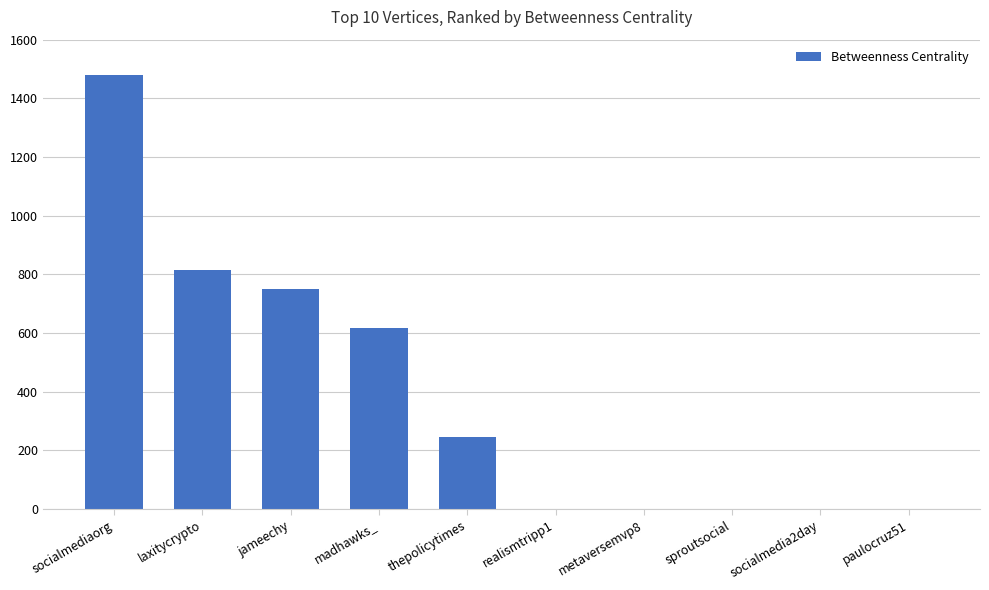

What is the sum of the values at socialmedia2day and socialmediaorg?

1478